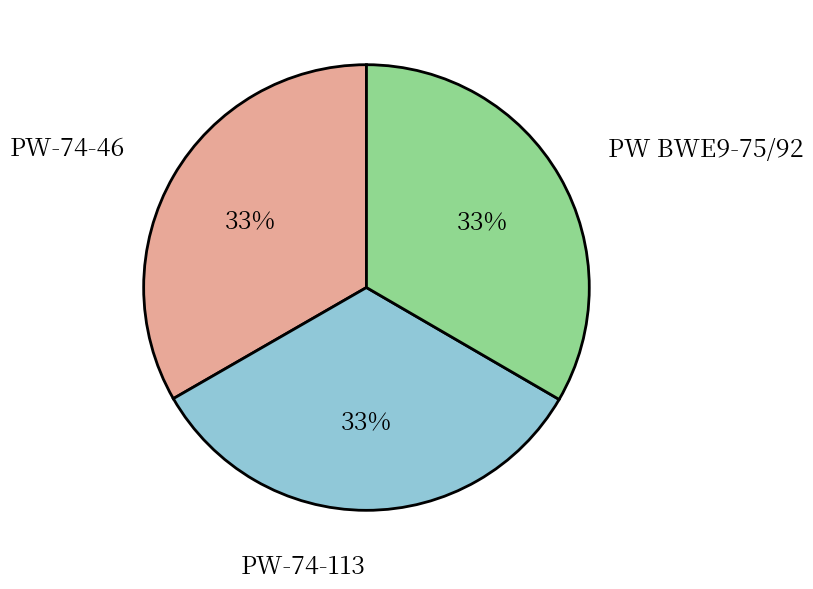

How many segments does this pie chart have?

3